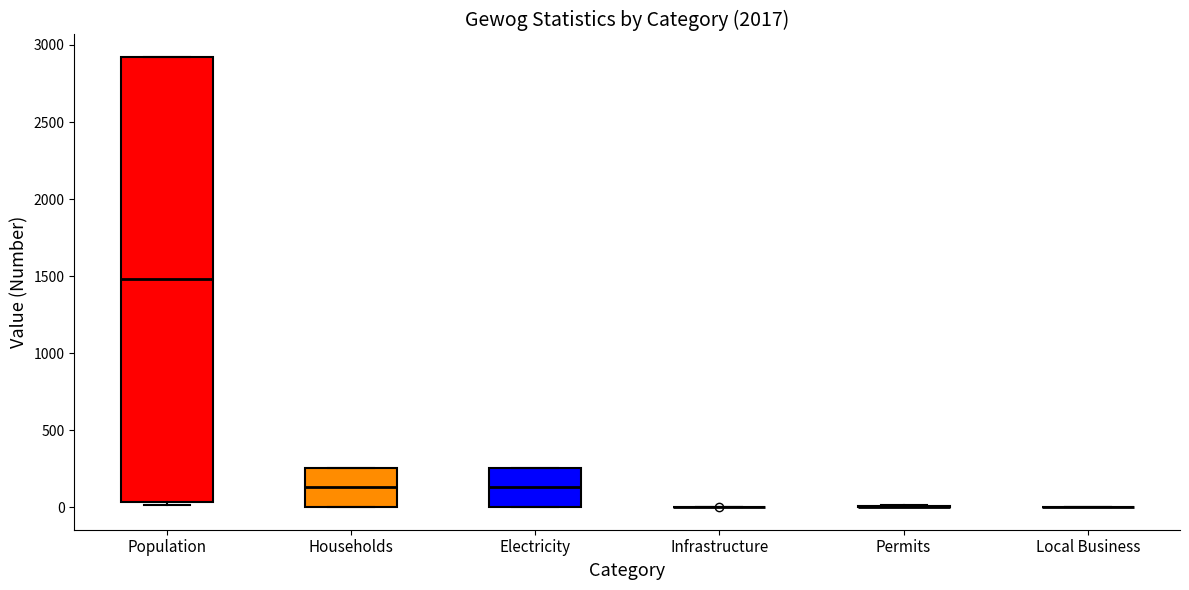

Reading left to right, read every box against the y-axis: the position of its median line, the range the box covers, and the ends of its whiskers. The values are not printed on the chart, so give them approximately, as read against the axis.

Population: median 1500, box 50 to 2900, whiskers 0 to 2900
Households: median 150, box 0 to 250, whiskers 0 to 250
Electricity: median 150, box 0 to 250, whiskers 0 to 250
Infrastructure: box collapsed to a line at 0, whiskers 0 to 0
Permits: box collapsed to a line at 0, whiskers 0 to 0
Local Business: box collapsed to a line at 0, whiskers 0 to 0